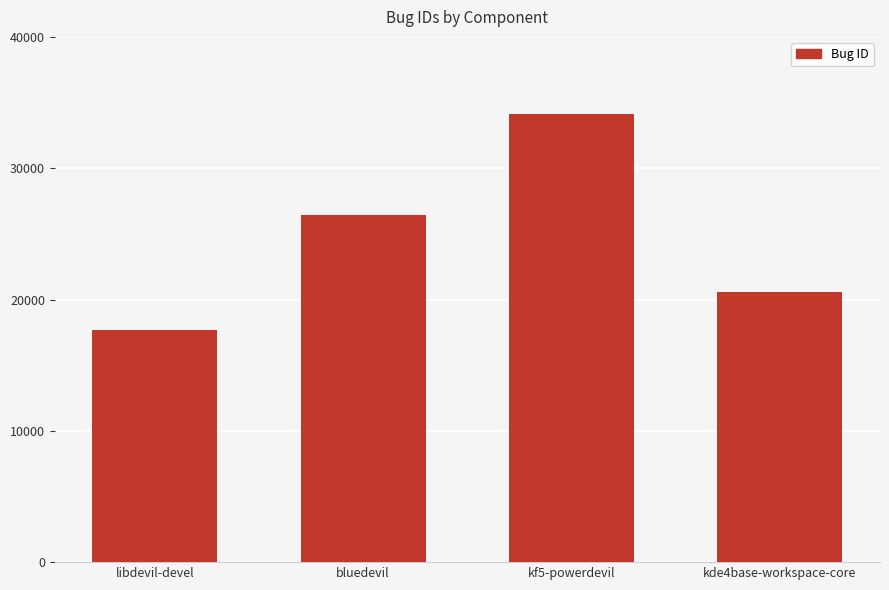

What is the greatest value displayed?

34151